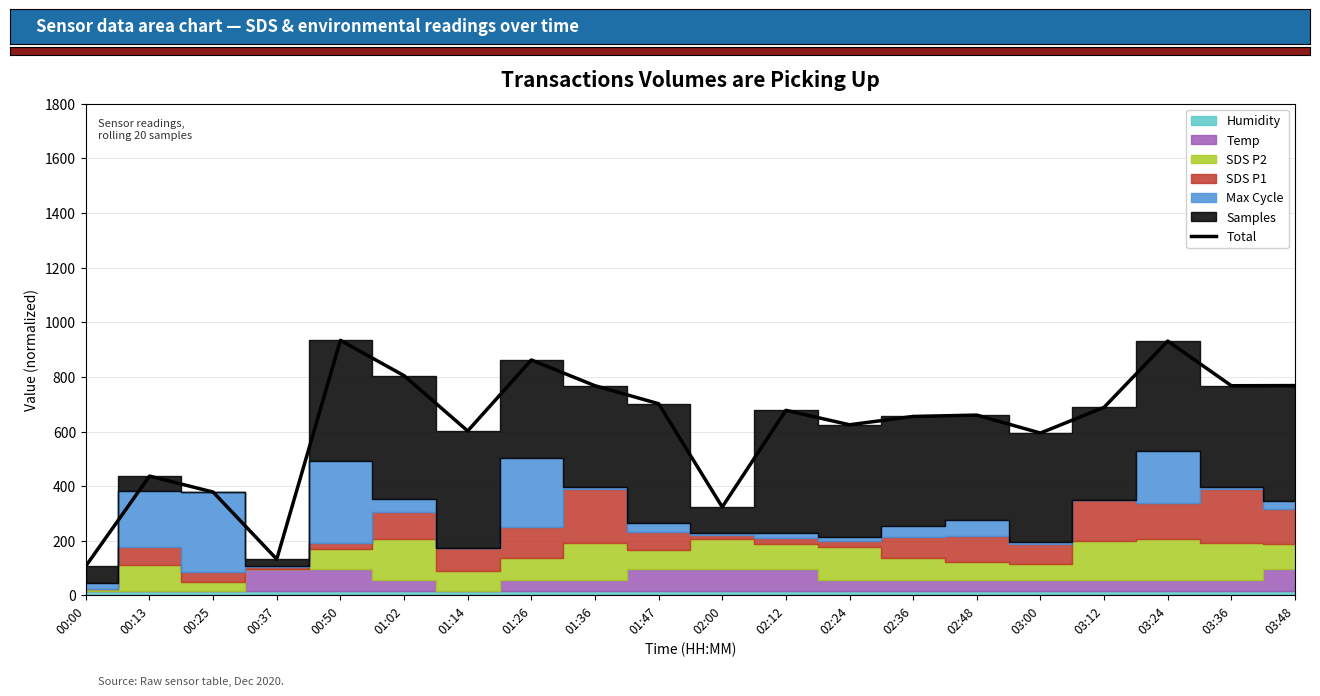

Reading right to left, extract all data points from this chart.

768.2	767.6	931.2	688.6	594.4	660.1	655.2	624.7	677.6	323.7	701.8	767.6	861.8	602.1	804.4	933.7	132.8	378.4	437.0	107.6